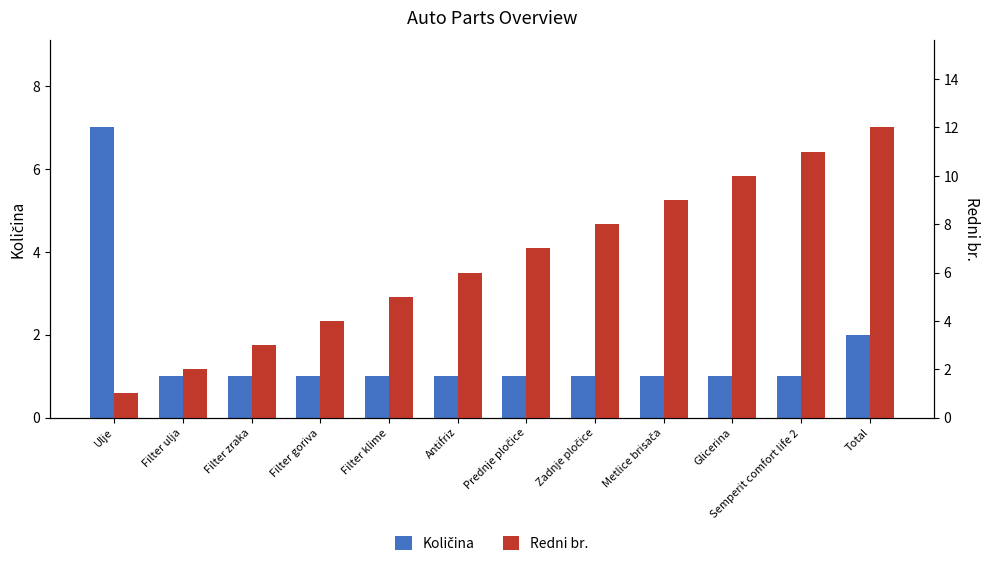

Which category has the lowest value in the Količina series?

Filter ulja